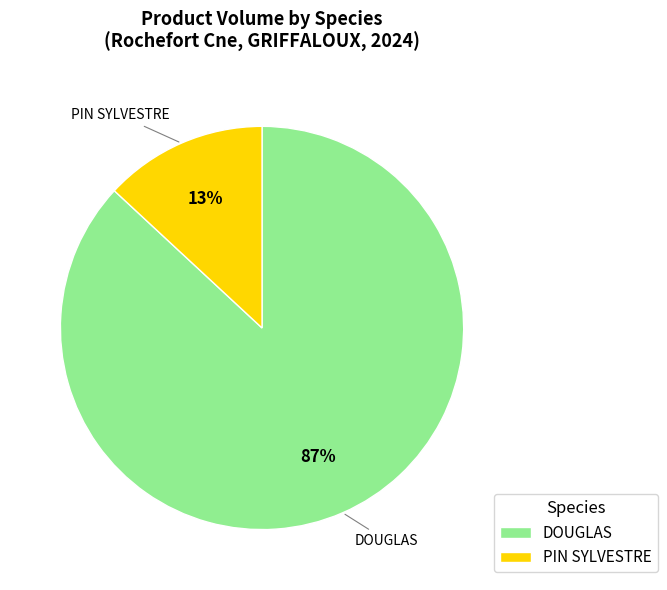

Which slice is the smallest?

PIN SYLVESTRE